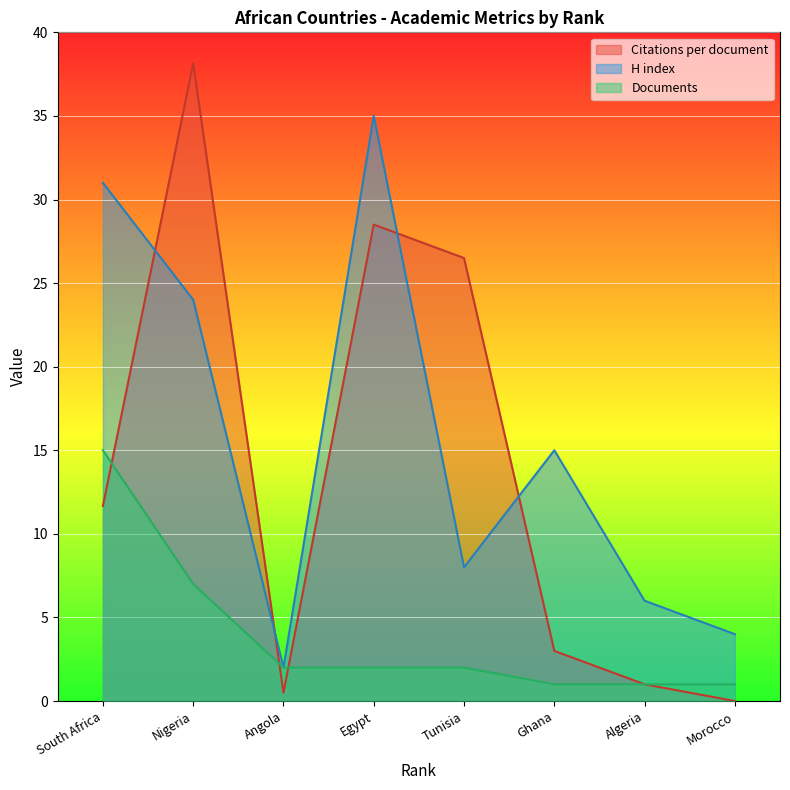

True or false: Documents and H index cross at least once.

False